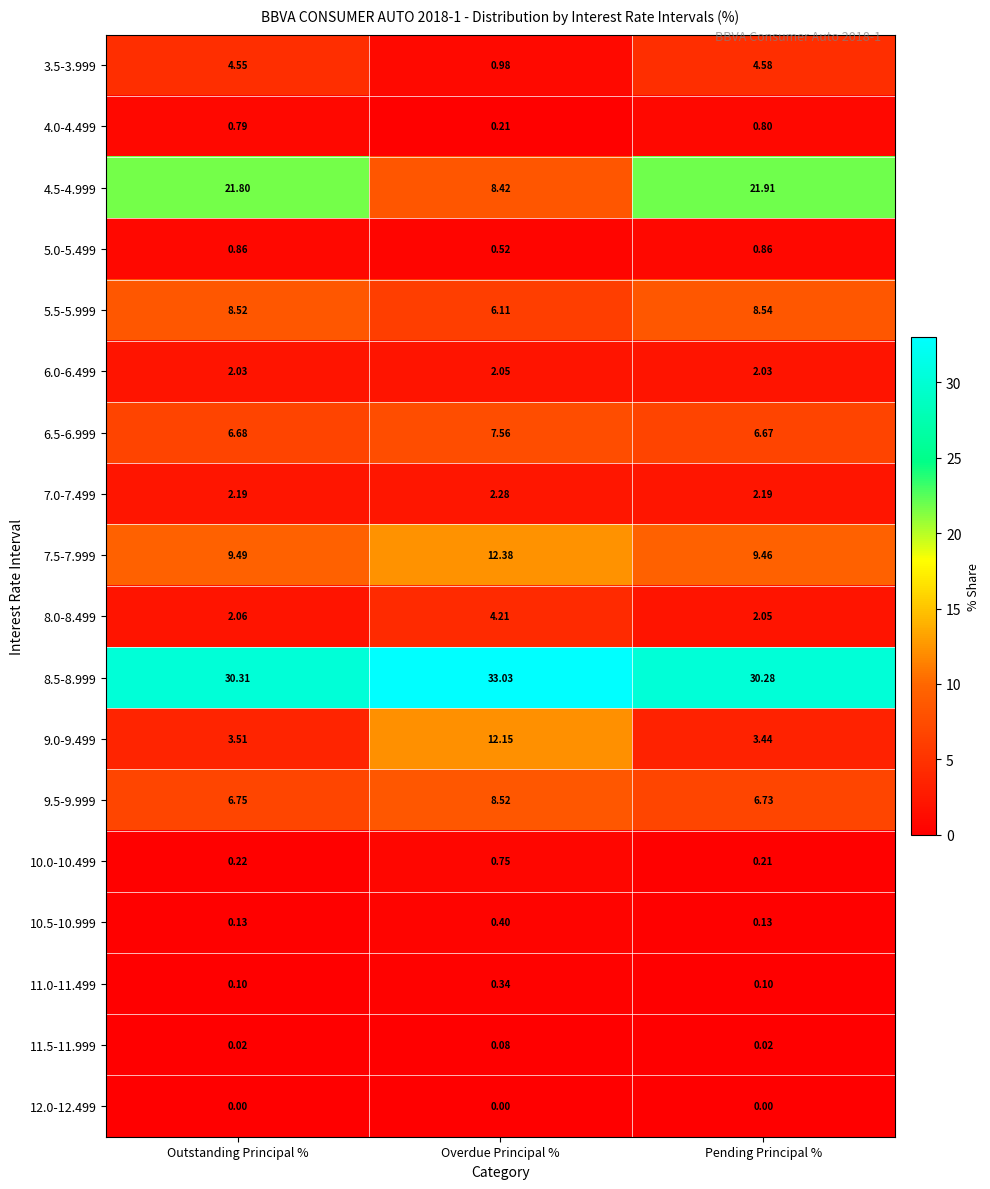

What is the greatest value displayed?

33.0